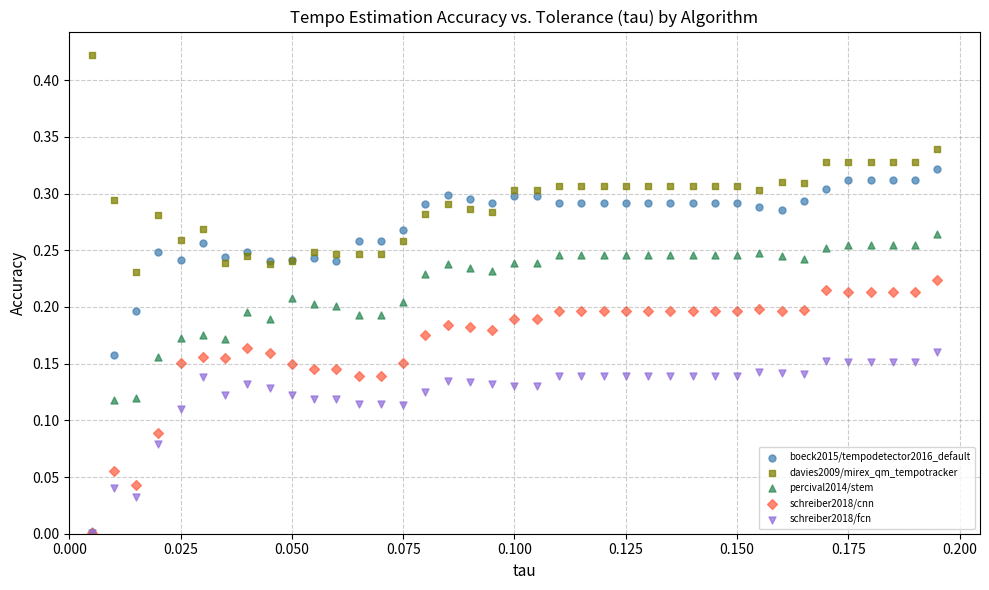

Which series reaches the maximum Y coordinate?

davies2009/mirex_qm_tempotracker